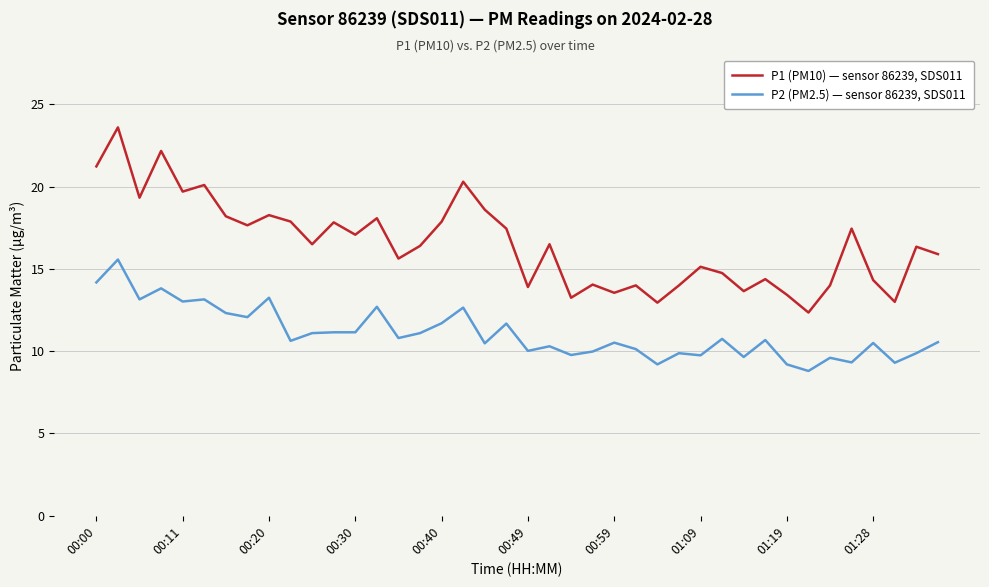

What is the difference between the maximum and minimum values in the P2 (PM2.5) — sensor 86239, SDS011 series?

6.8